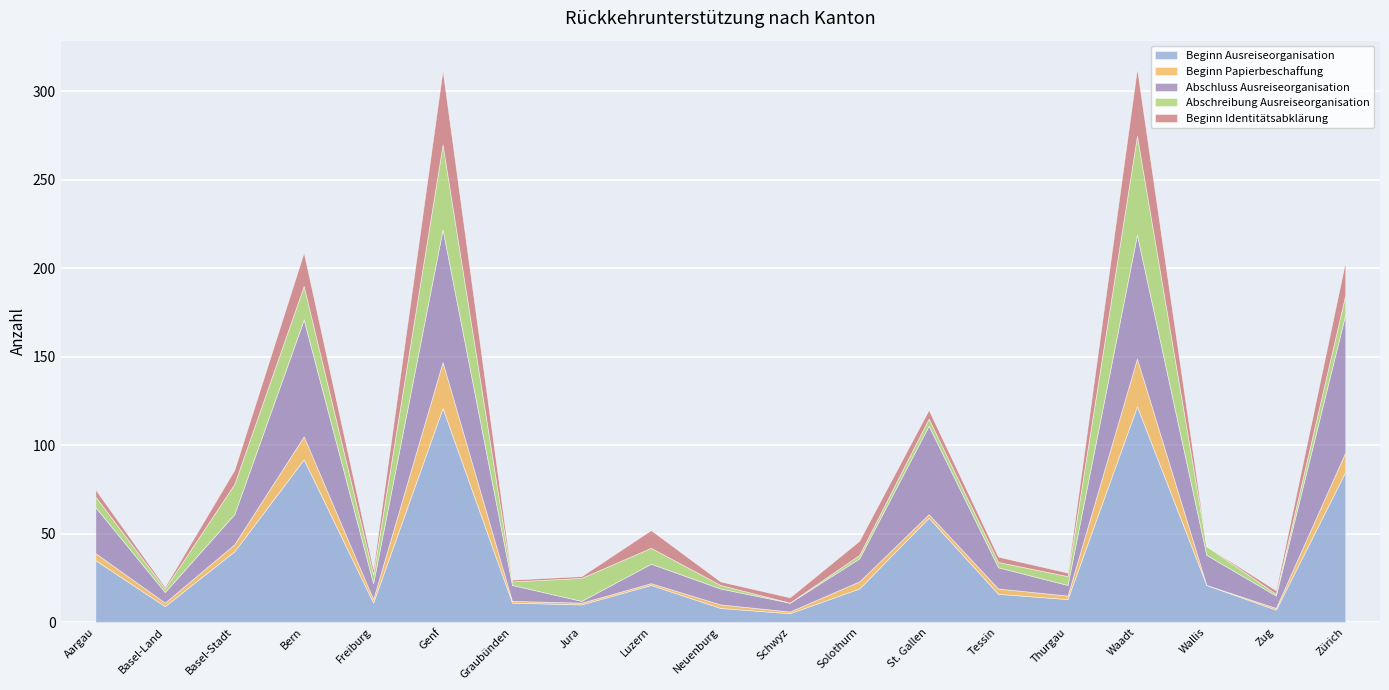

Where is the first local maximum for Beginn Ausreiseorganisation?

Bern